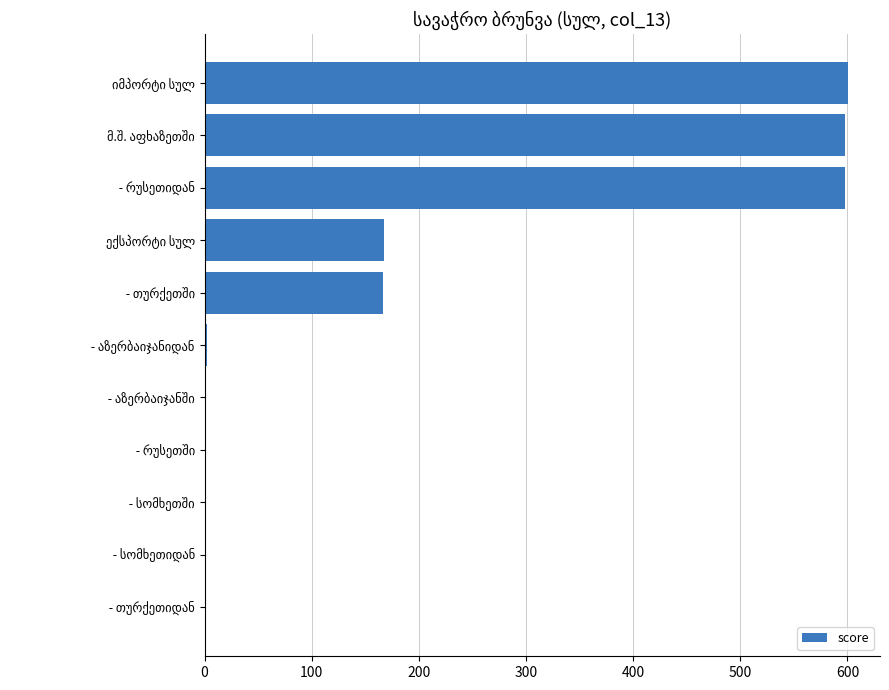

Are the bars horizontal?

Yes